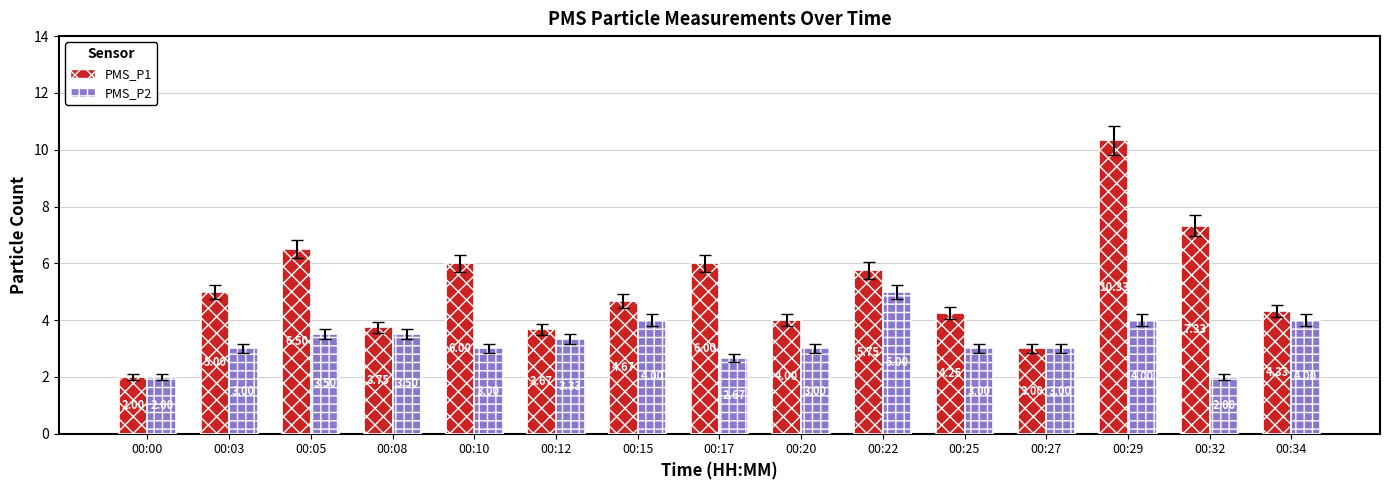

Between 00:15 and 00:25, which series saw the biggest shift?

PMS_P2